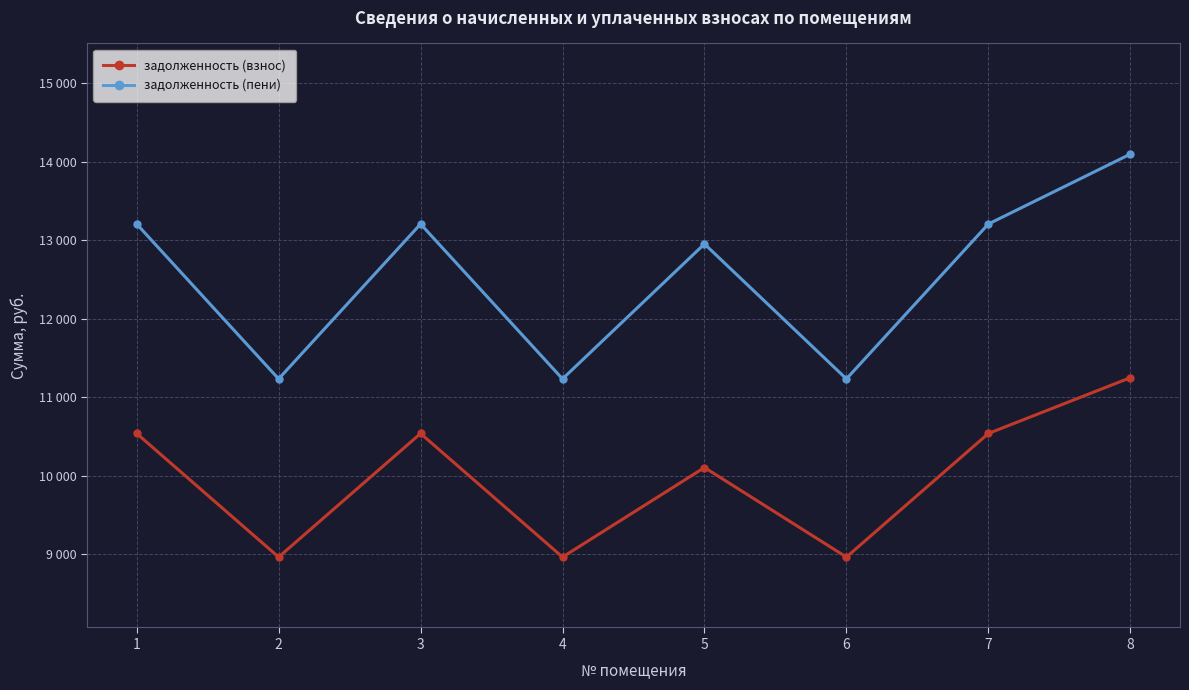

True or false: задолженность (взнос) and задолженность (пени) intersect in this chart.

False